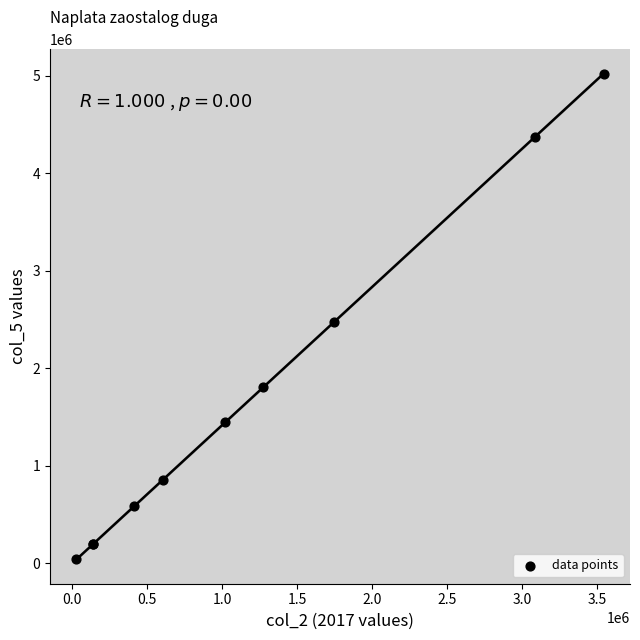

What Y value in the scatter plot is closest to 2531436?

2471163.8